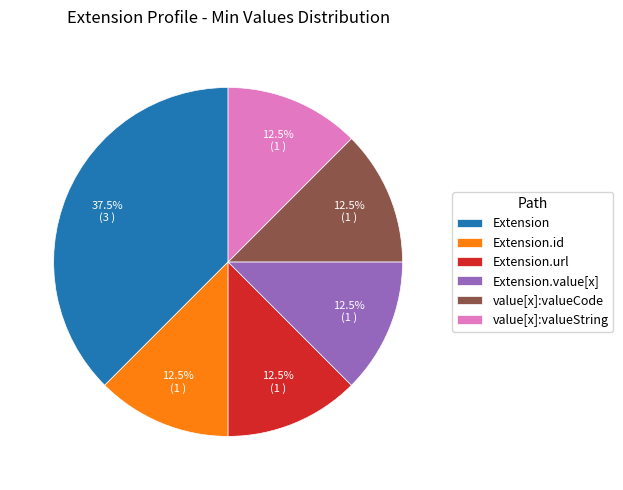

What percentage do value[x]:valueString and Extension together represent?

50.0%